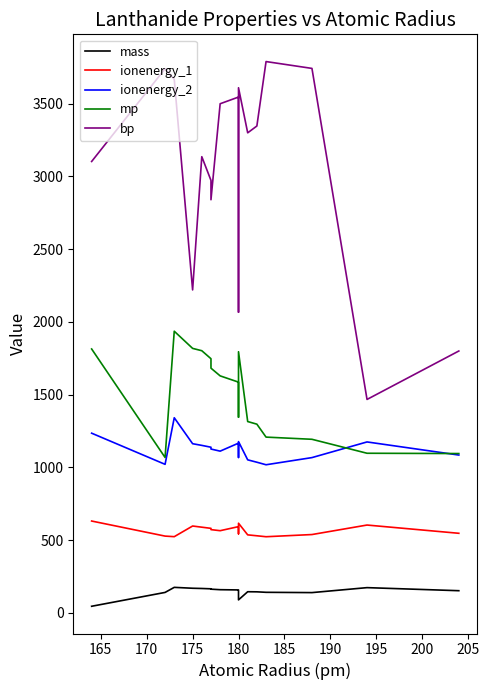

Reading left to right, extract all data points from this chart.

mass: 45.0	140.2	175.0	168.8	167.3	164.9	162.5	158.9	157.2	150.4	88.9	144.9	144.2	140.9	138.9	173.0	152.0
ionenergy_1: 631.0	527.4	523.5	596.7	588.7	580.7	571.9	564.6	592.5	543.3	616.0	535.9	529.6	523.1	538.1	603.4	546.7
ionenergy_2: 1235.0	1020.8	1341.1	1162.6	1151.1	1138.5	1126.0	1111.5	1166.5	1068.1	1177.1	1051.7	1035.3	1017.9	1067.1	1174.8	1084.6
mp: 1814.0	1068.0	1936.0	1818.0	1802.0	1747.0	1682.0	1629.0	1586.0	1345.0	1795.0	1315.0	1297.0	1208.0	1193.0	1097.0	1095.0
bp: 3103.0	3741.0	3668.0	2220.0	3136.0	2973.0	2840.0	3500.0	3546.0	2067.0	3610.0	3300.0	3347.0	3790.0	3743.0	1467.0	1800.0